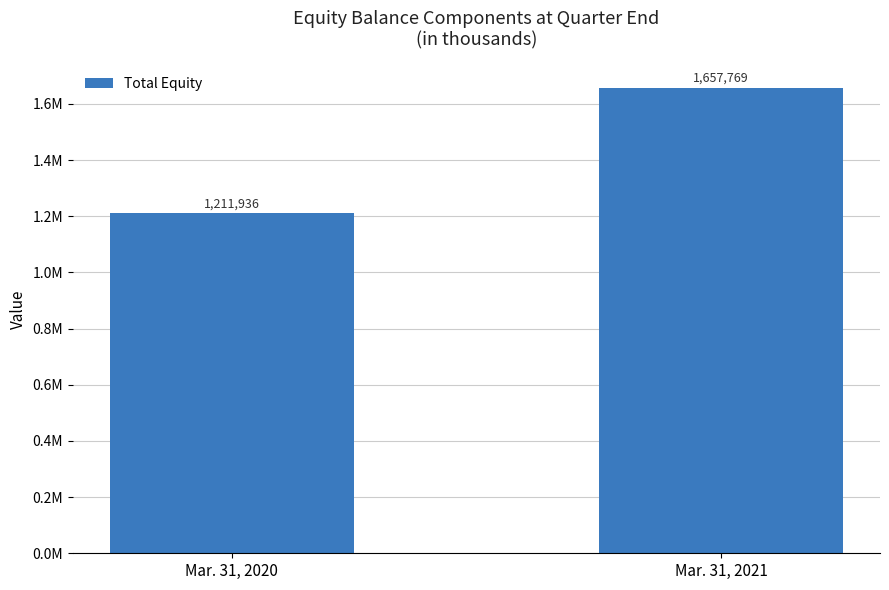

What is the difference between the values at Mar. 31, 2021 and Mar. 31, 2020?

445833